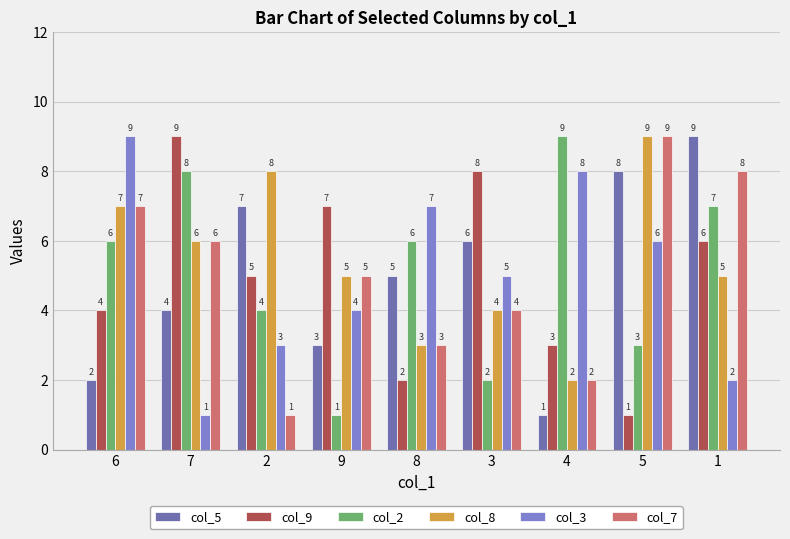

What is the maximum value shown in the chart?

9